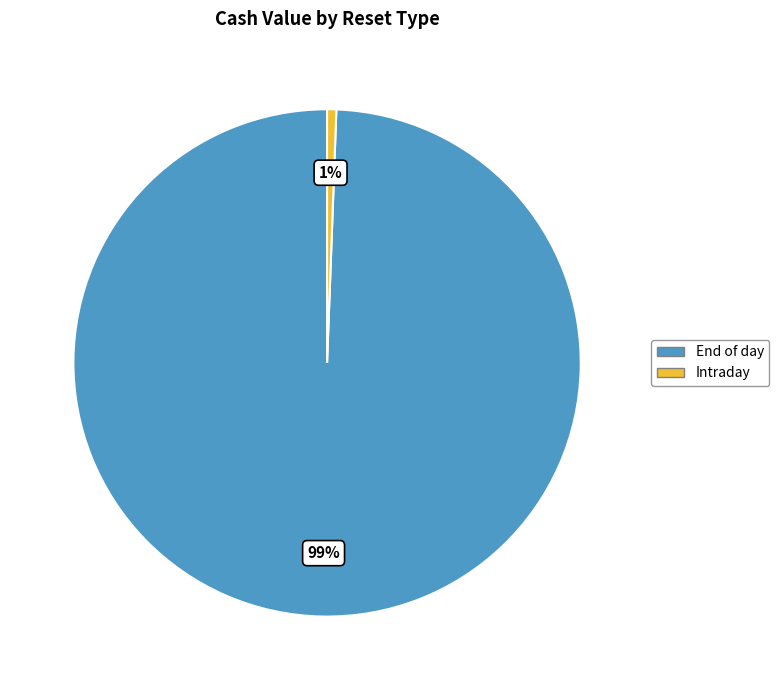

Is there any slice that represents more than half of the pie?

Yes